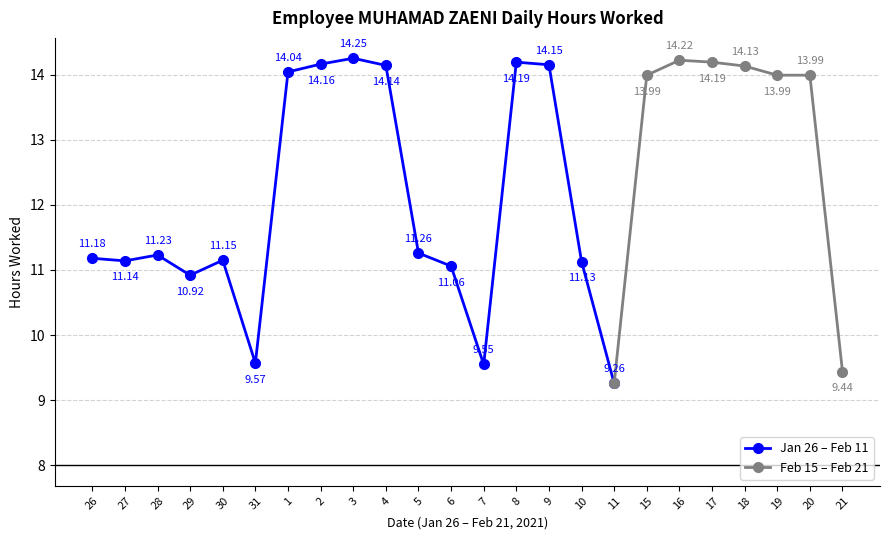

List the labels in order of value, smallest first.

11, 21, 7, 31, 29, 6, 10, 27, 30, 26, 28, 5, 15, 19, 20, 1, 18, 4, 9, 2, 8, 17, 16, 3